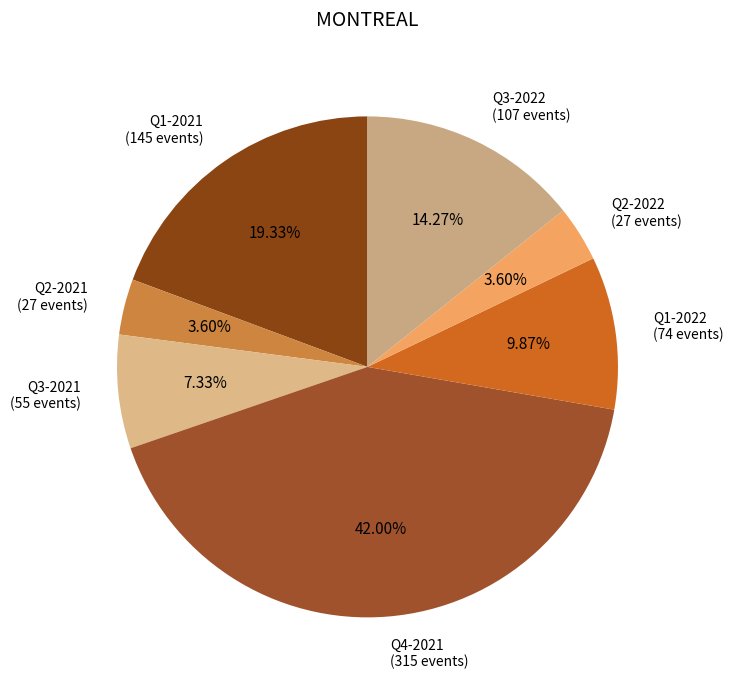

How many slices are in this pie chart?

7